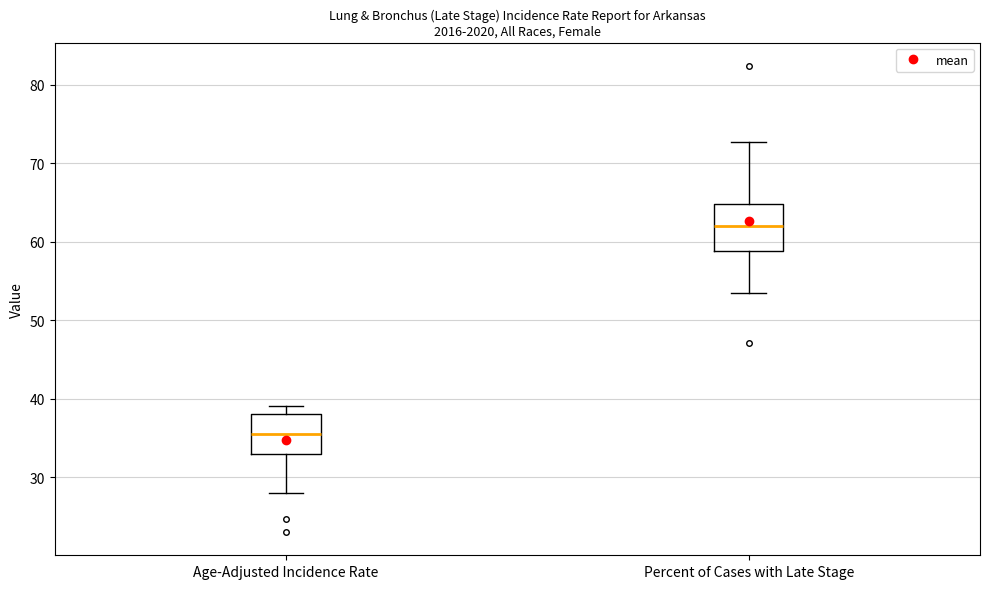

Which box's median line is the lowest?

Age-Adjusted Incidence Rate